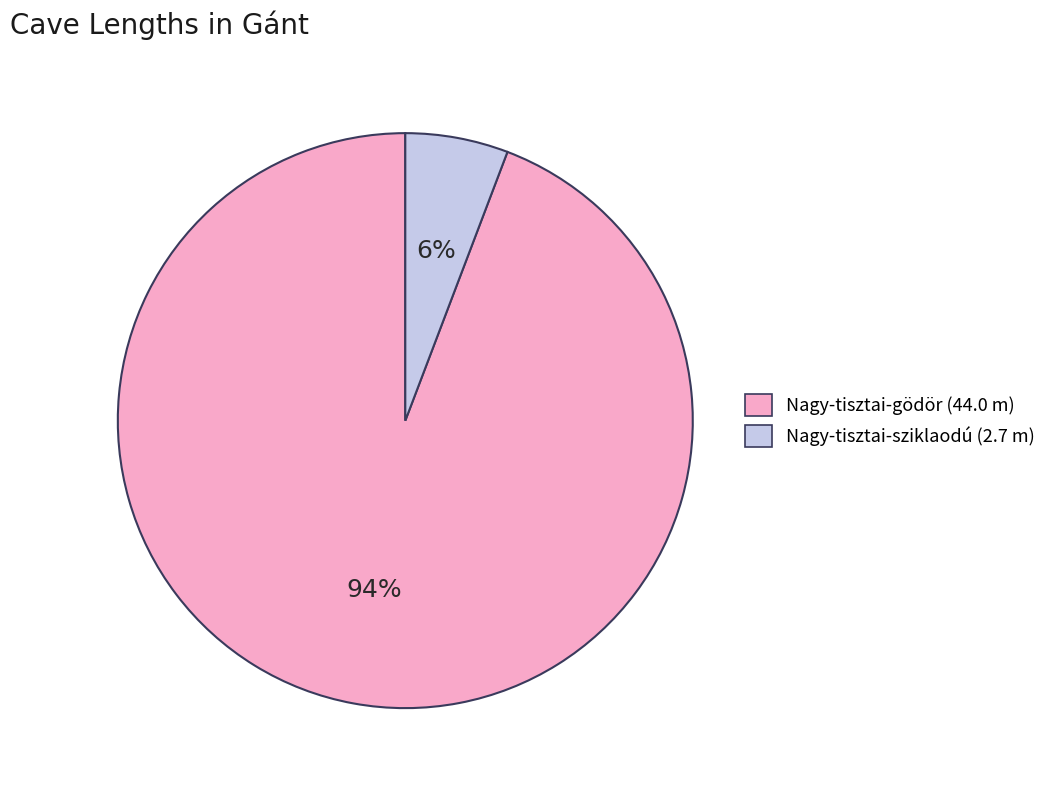

Which category accounts for the majority?

Nagy-tisztai-gödör (44.0 m)